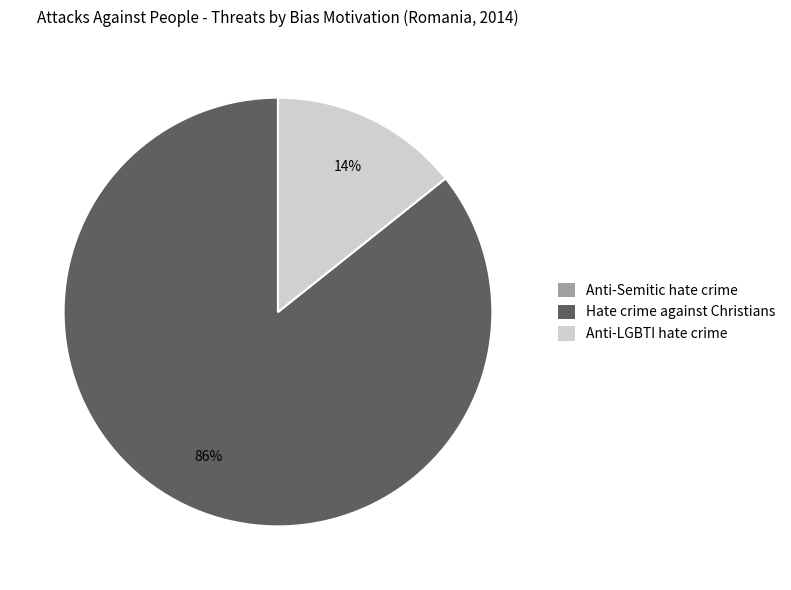

To the nearest percent, what is the difference between the largest and smallest slice percentages?

86%